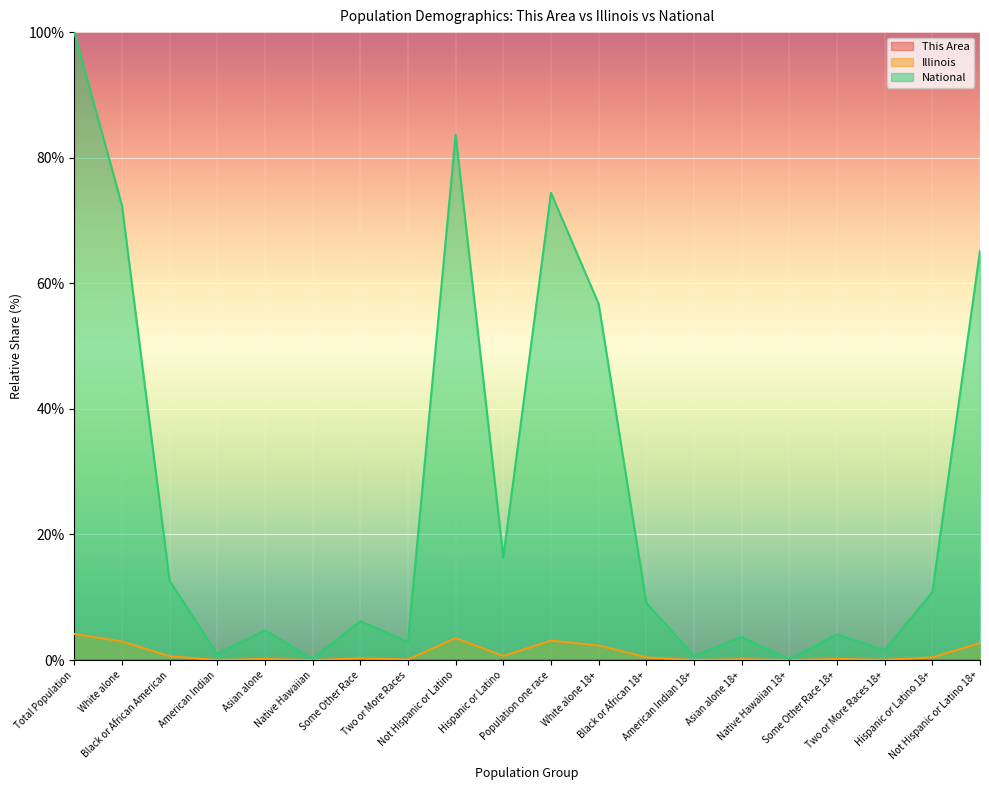

Which has a higher value, American Indian or Hispanic or Latino?

Hispanic or Latino